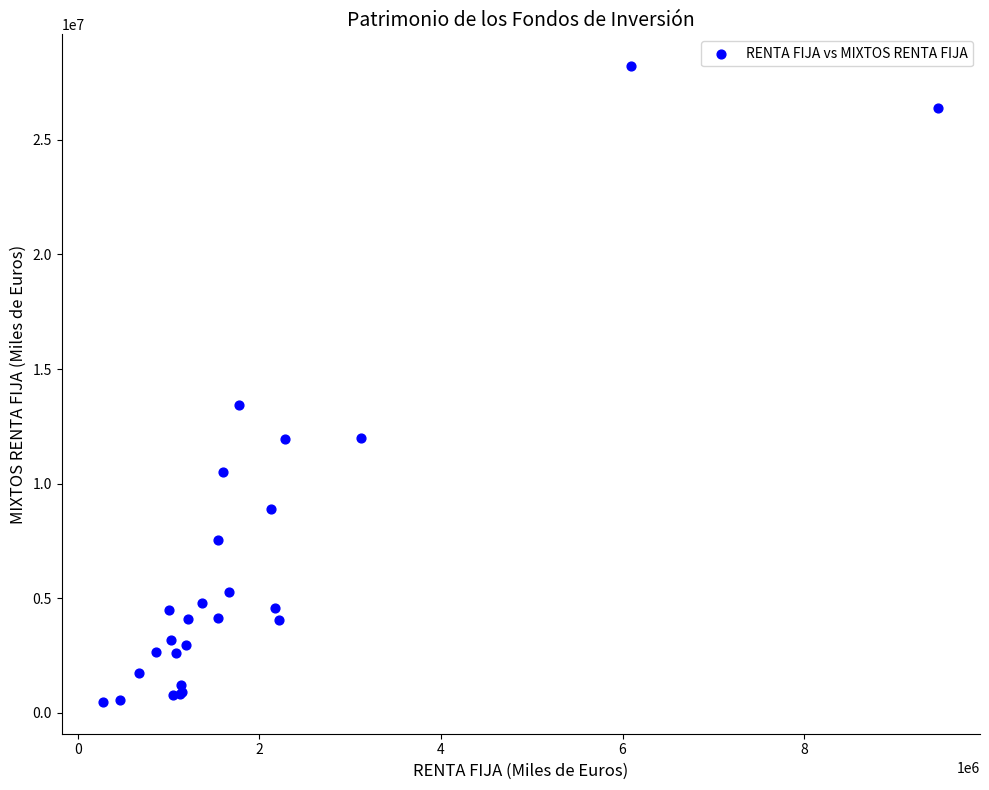

What Y value in the scatter plot is closest to 14345569?

13416585